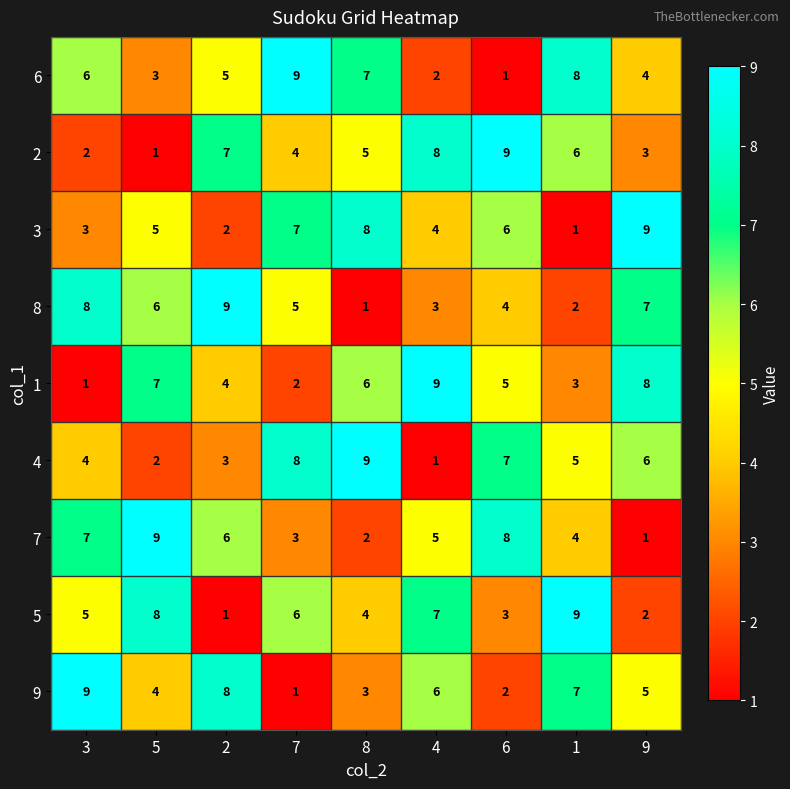

What is the maximum value shown in the chart?

9